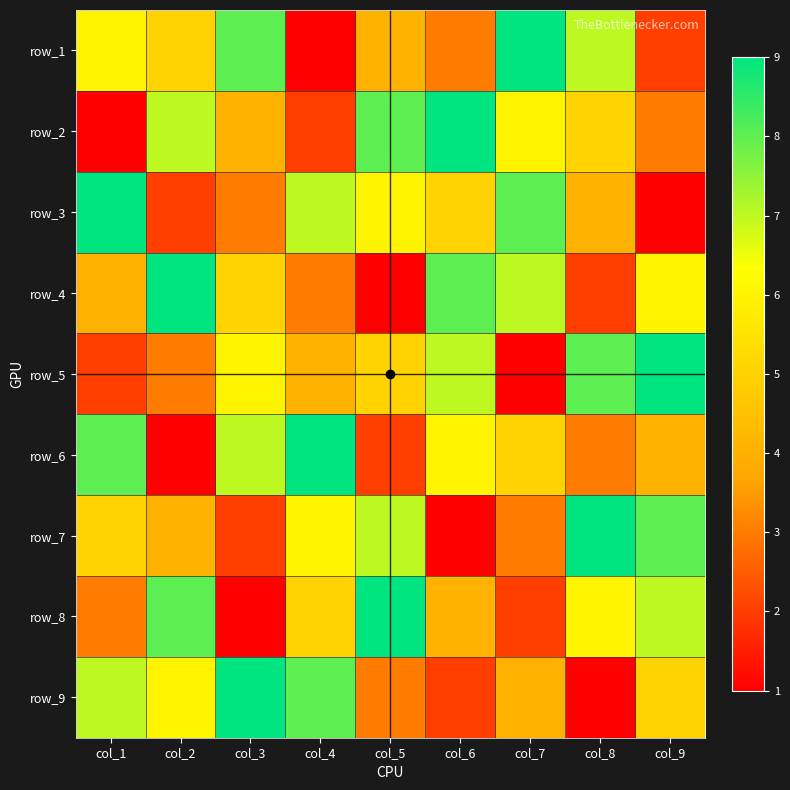

How many distinct data groups are displayed?

9